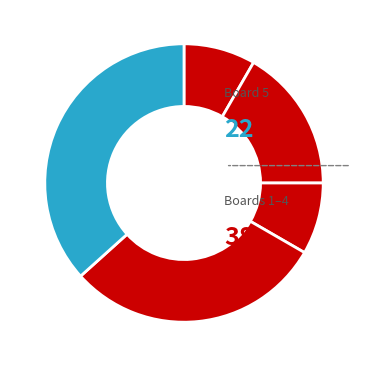

How many segments does this pie chart have?

5